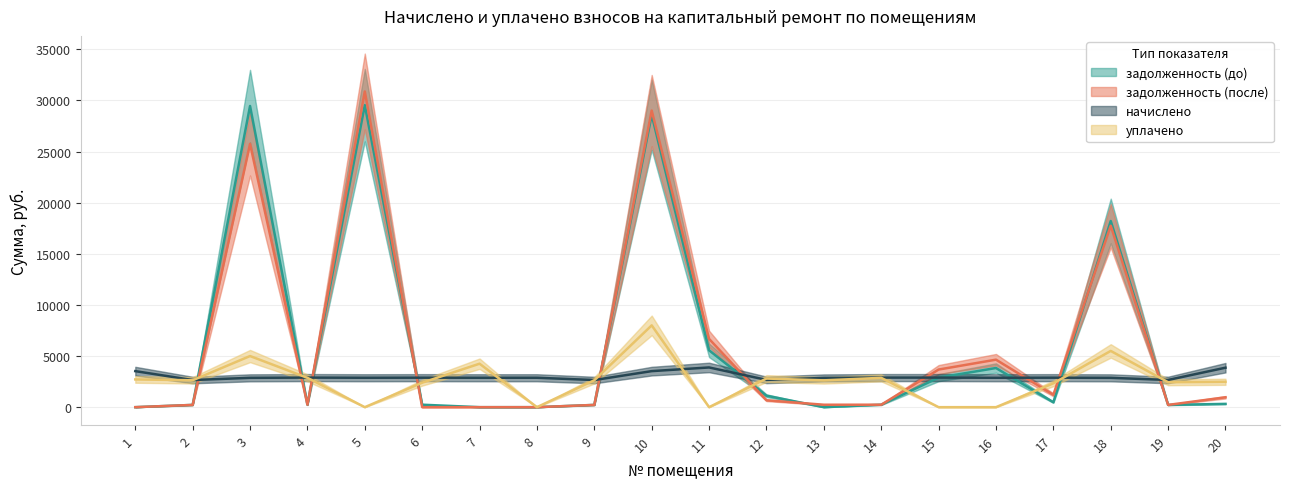

How many series are shown in this chart?

4